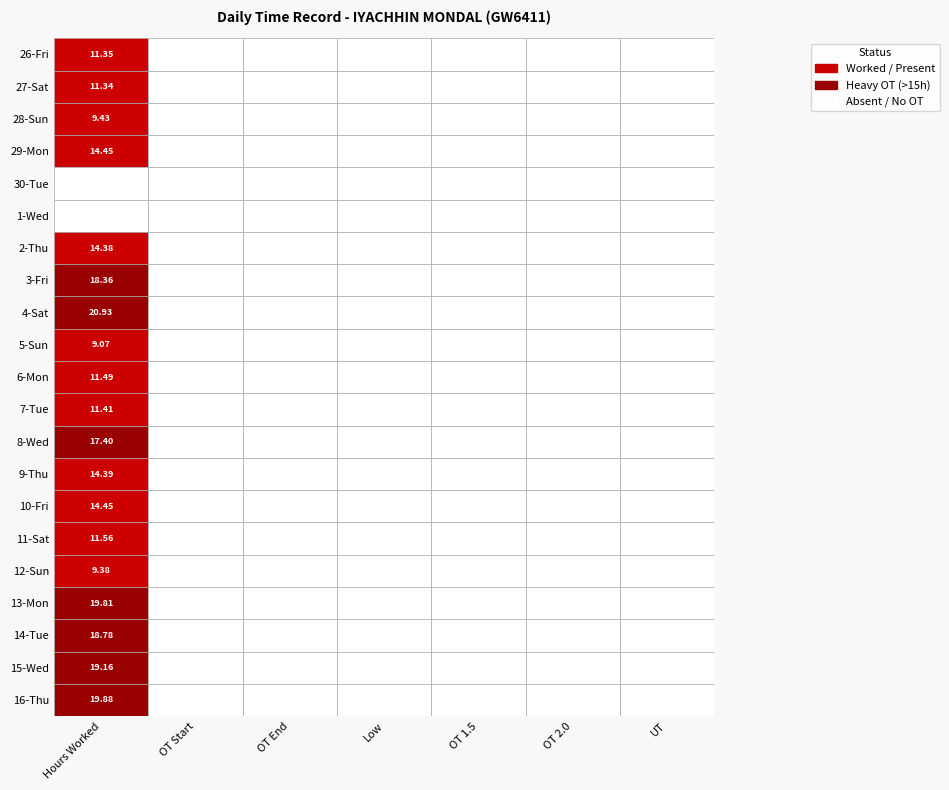

Reading left to right, transcribe all the data shown in this chart.

26-Fri: 0=11.3	1=0.0	2=0.0	3=0.0	4=0.0	5=0.0	6=0.0
27-Sat: 0=11.3	1=0.0	2=0.0	3=0.0	4=0.0	5=0.0	6=0.0
28-Sun: 0=9.4	1=0.0	2=0.0	3=0.0	4=0.0	5=0.0	6=0.0
29-Mon: 0=14.4	1=0.0	2=0.0	3=0.0	4=0.0	5=0.0	6=0.0
30-Tue: 0=0.0	1=0.0	2=0.0	3=0.0	4=0.0	5=0.0	6=0.0
1-Wed: 0=0.0	1=0.0	2=0.0	3=0.0	4=0.0	5=0.0	6=0.0
2-Thu: 0=14.4	1=0.0	2=0.0	3=0.0	4=0.0	5=0.0	6=0.0
3-Fri: 0=18.4	1=0.0	2=0.0	3=0.0	4=0.0	5=0.0	6=0.0
4-Sat: 0=20.9	1=0.0	2=0.0	3=0.0	4=0.0	5=0.0	6=0.0
5-Sun: 0=9.1	1=0.0	2=0.0	3=0.0	4=0.0	5=0.0	6=0.0
6-Mon: 0=11.5	1=0.0	2=0.0	3=0.0	4=0.0	5=0.0	6=0.0
7-Tue: 0=11.4	1=0.0	2=0.0	3=0.0	4=0.0	5=0.0	6=0.0
8-Wed: 0=17.4	1=0.0	2=0.0	3=0.0	4=0.0	5=0.0	6=0.0
9-Thu: 0=14.4	1=0.0	2=0.0	3=0.0	4=0.0	5=0.0	6=0.0
10-Fri: 0=14.4	1=0.0	2=0.0	3=0.0	4=0.0	5=0.0	6=0.0
11-Sat: 0=11.6	1=0.0	2=0.0	3=0.0	4=0.0	5=0.0	6=0.0
12-Sun: 0=9.4	1=0.0	2=0.0	3=0.0	4=0.0	5=0.0	6=0.0
13-Mon: 0=19.8	1=0.0	2=0.0	3=0.0	4=0.0	5=0.0	6=0.0
14-Tue: 0=18.8	1=0.0	2=0.0	3=0.0	4=0.0	5=0.0	6=0.0
15-Wed: 0=19.2	1=0.0	2=0.0	3=0.0	4=0.0	5=0.0	6=0.0
16-Thu: 0=19.9	1=0.0	2=0.0	3=0.0	4=0.0	5=0.0	6=0.0